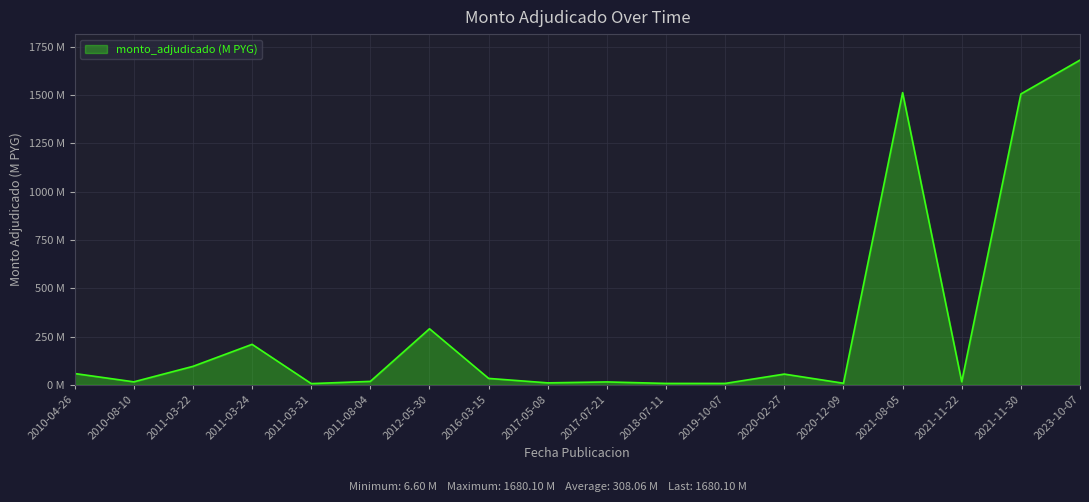

Is this an area chart (filled region under the line)?

Yes